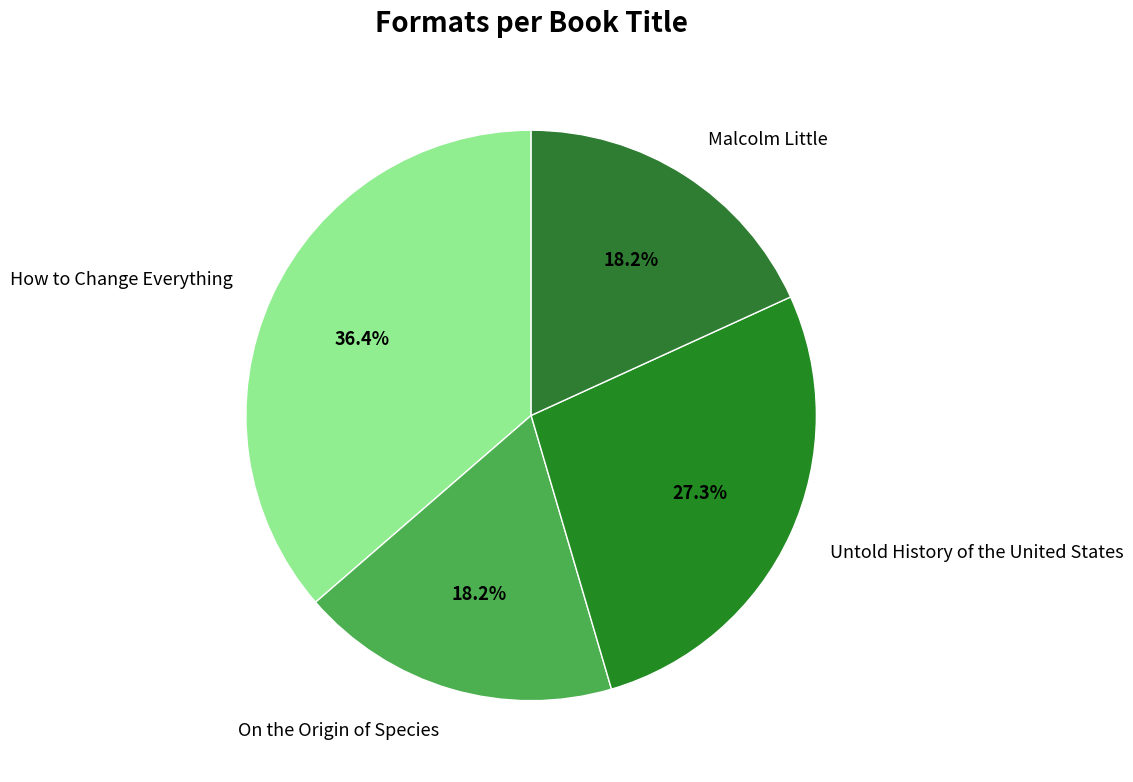

To the nearest percent, what portion does How to Change Everything represent?

36%